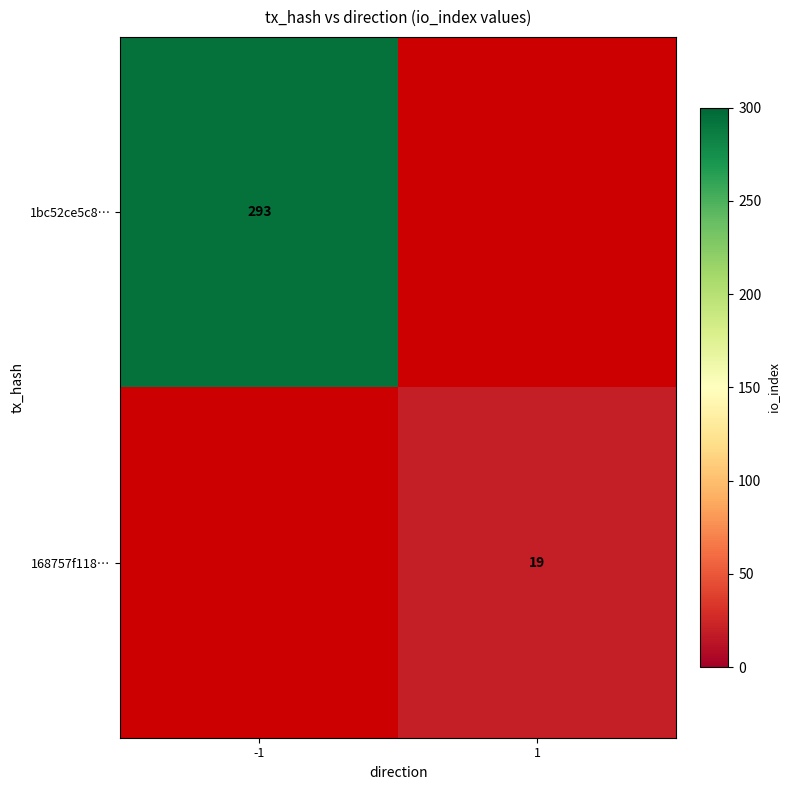

At which category is the sum across all series the highest?

-1